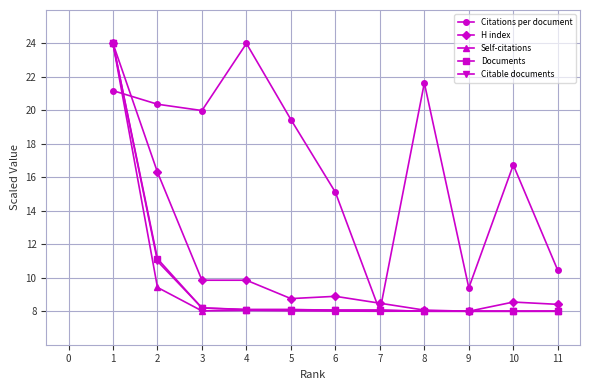

The value of Citable documents at 10 is 8.0. True or false?

True